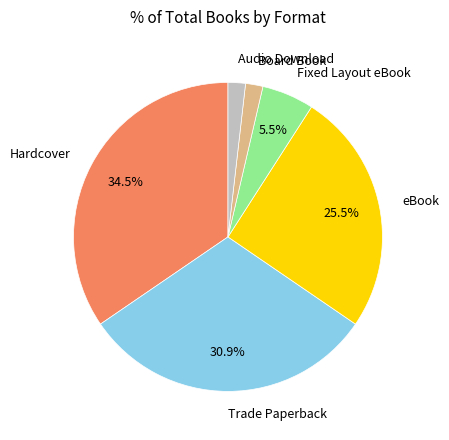

How many slices are in this pie chart?

6